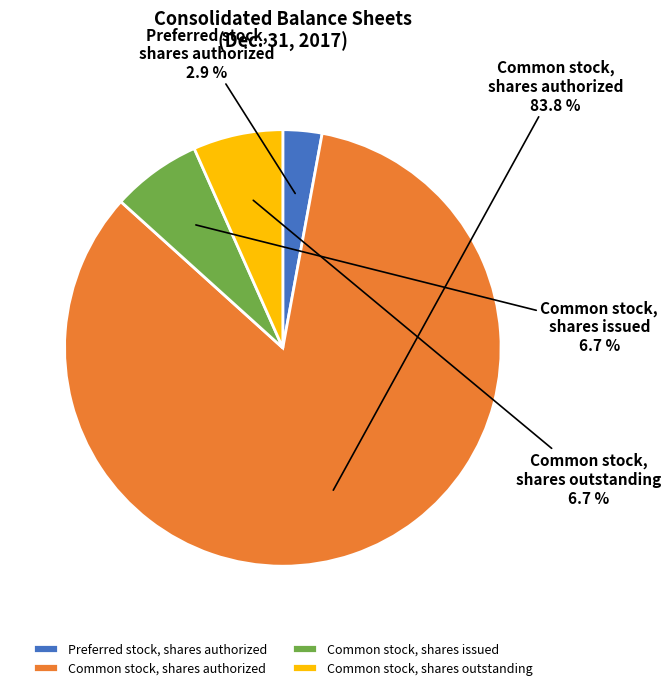

Which slice is the largest?

Common stock, shares authorized